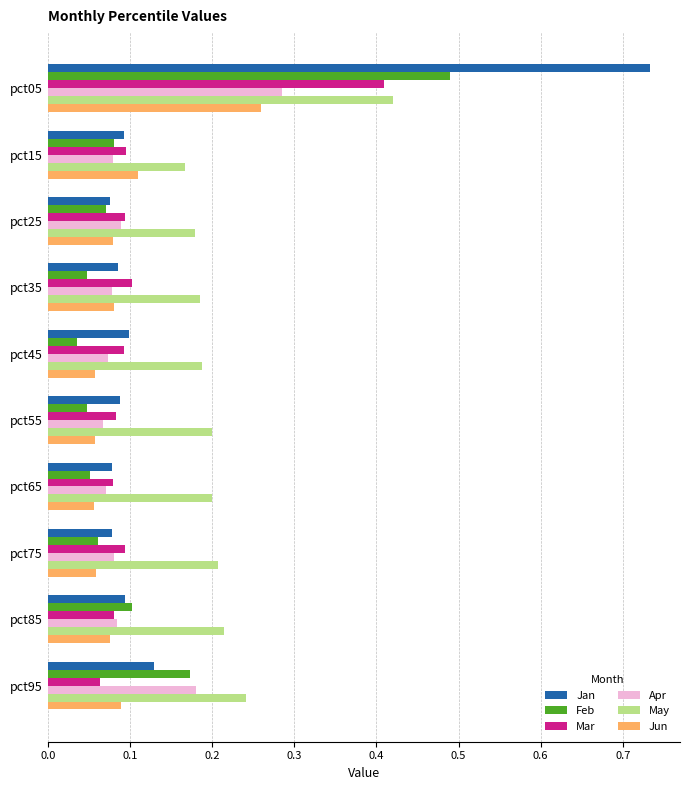

True or false: Apr has a value of 0.1 at pct25.

True